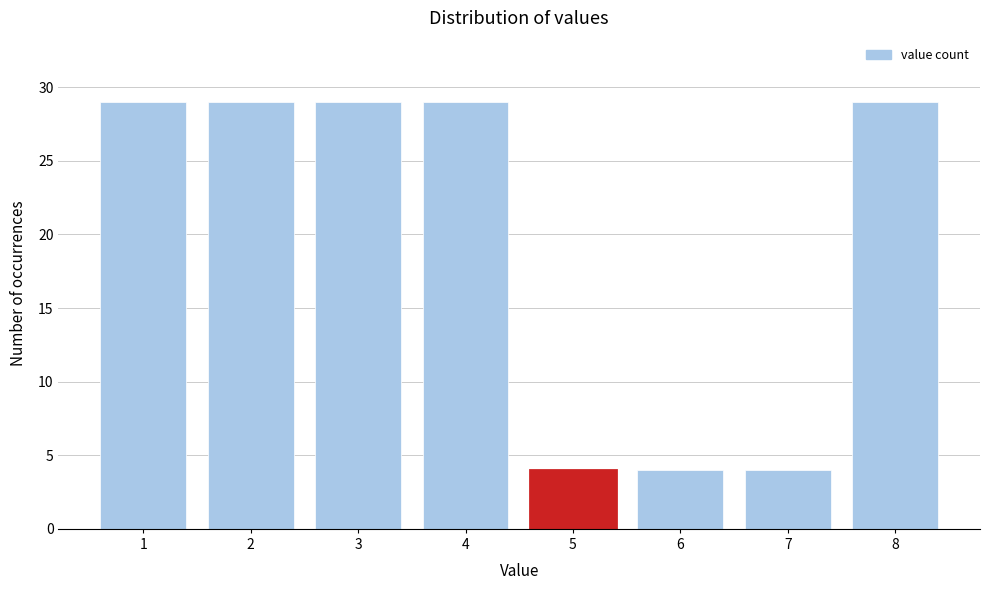

Reading left to right, list all the values displayed in this chart.

29	29	29	29	4	4	4	29